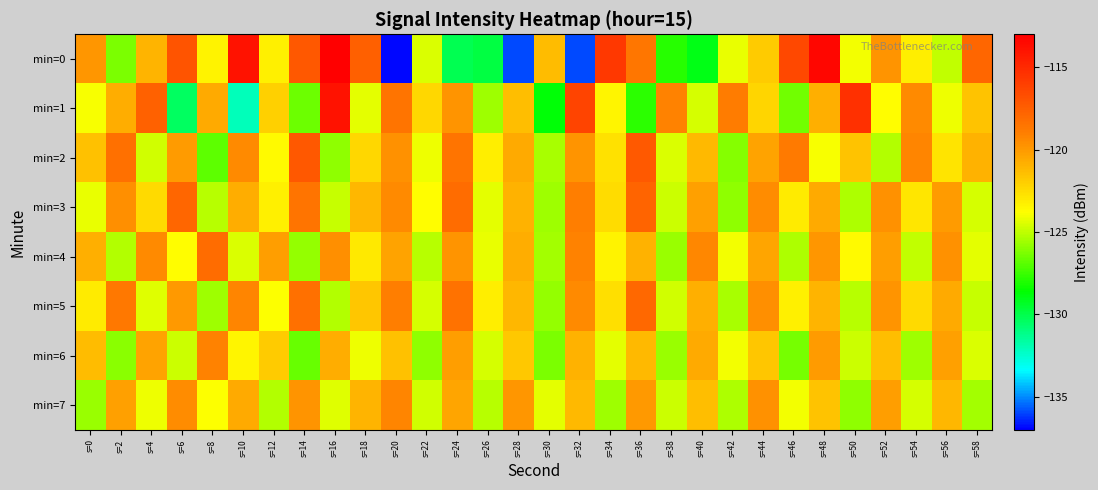

How many series are shown in this chart?

8